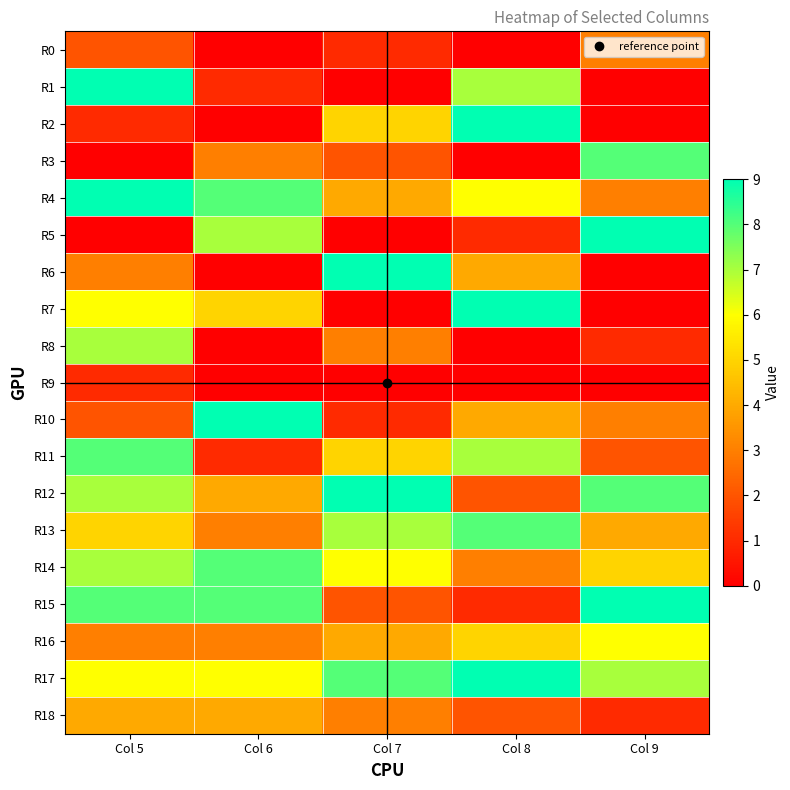

Reading right to left, transcribe all the data shown in this chart.

R0: Col 9=3	Col 8=0	Col 7=1	Col 6=0	Col 5=2
R1: Col 9=0	Col 8=7	Col 7=0	Col 6=1	Col 5=9
R2: Col 9=0	Col 8=9	Col 7=5	Col 6=0	Col 5=1
R3: Col 9=8	Col 8=0	Col 7=2	Col 6=3	Col 5=0
R4: Col 9=3	Col 8=6	Col 7=4	Col 6=8	Col 5=9
R5: Col 9=9	Col 8=1	Col 7=0	Col 6=7	Col 5=0
R6: Col 9=0	Col 8=4	Col 7=9	Col 6=0	Col 5=3
R7: Col 9=0	Col 8=9	Col 7=0	Col 6=5	Col 5=6
R8: Col 9=1	Col 8=0	Col 7=3	Col 6=0	Col 5=7
R9: Col 9=0	Col 8=0	Col 7=0	Col 6=0	Col 5=1
R10: Col 9=3	Col 8=4	Col 7=1	Col 6=9	Col 5=2
R11: Col 9=2	Col 8=7	Col 7=5	Col 6=1	Col 5=8
R12: Col 9=8	Col 8=2	Col 7=9	Col 6=4	Col 5=7
R13: Col 9=4	Col 8=8	Col 7=7	Col 6=3	Col 5=5
R14: Col 9=5	Col 8=3	Col 7=6	Col 6=8	Col 5=7
R15: Col 9=9	Col 8=1	Col 7=2	Col 6=8	Col 5=8
R16: Col 9=6	Col 8=5	Col 7=4	Col 6=3	Col 5=3
R17: Col 9=7	Col 8=9	Col 7=8	Col 6=6	Col 5=6
R18: Col 9=1	Col 8=2	Col 7=3	Col 6=4	Col 5=4